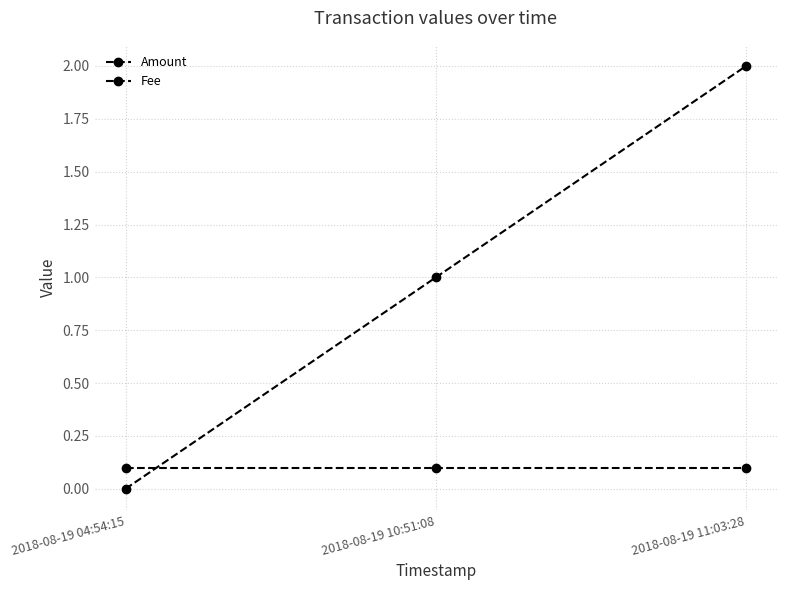

Which series has the largest total across all categories?

Amount